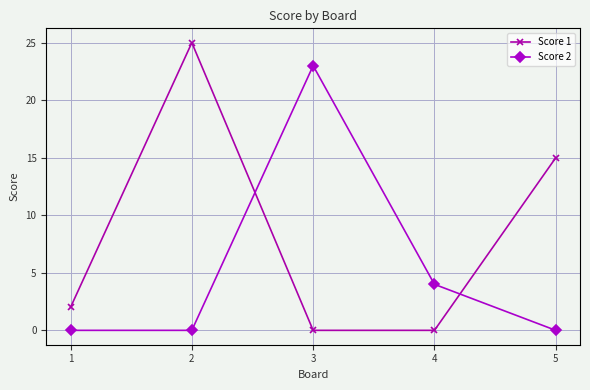

Reading right to left, what are all the values shown in this chart?

Score 1: 5=15	4=0	3=0	2=25	1=2
Score 2: 5=0	4=4	3=23	2=0	1=0